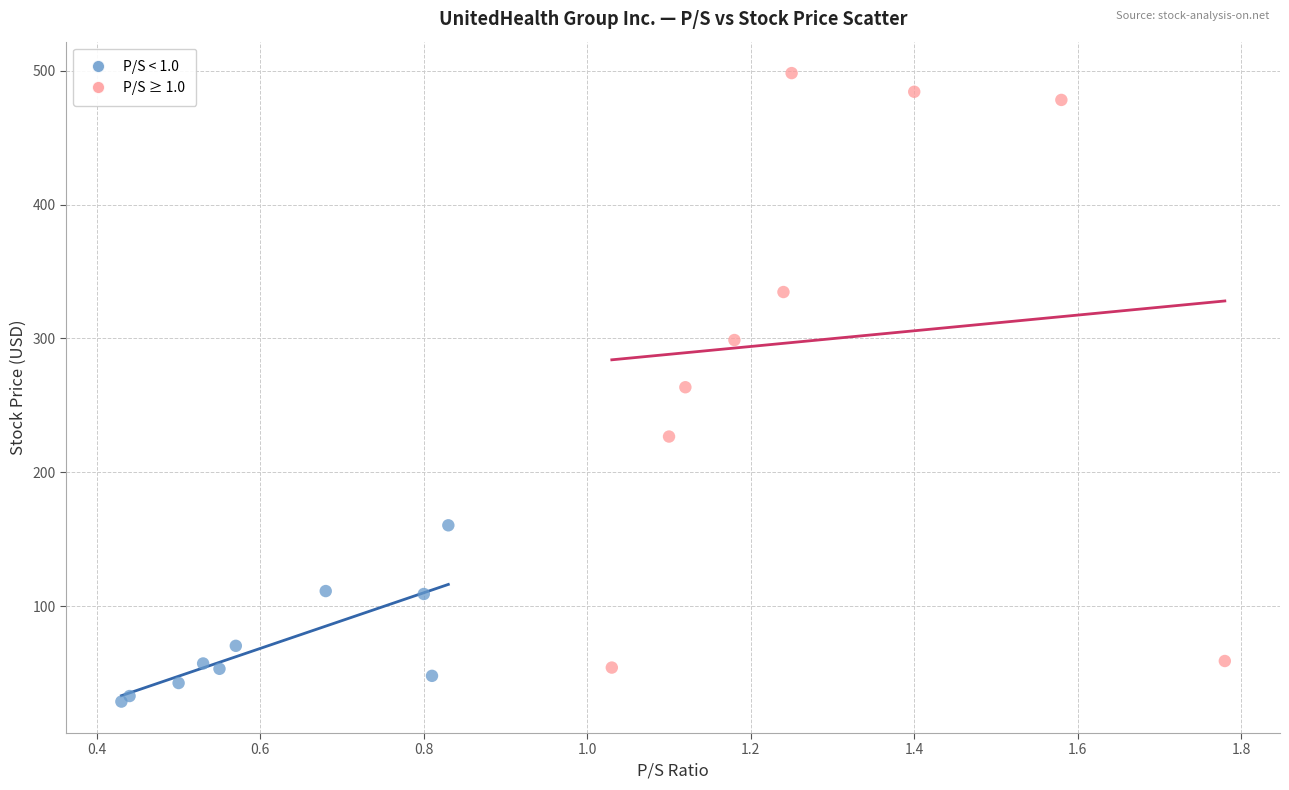

Which series has the largest Y range (max minus min)?

P/S ≥ 1.0